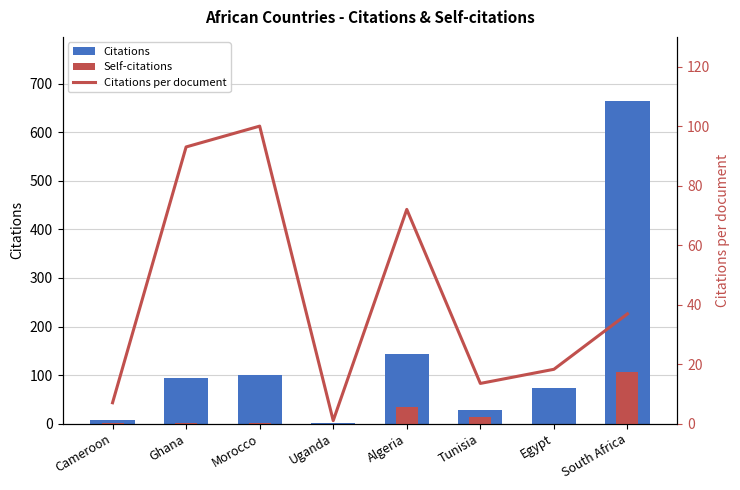

Between Egypt and Tunisia, which is larger?

Egypt